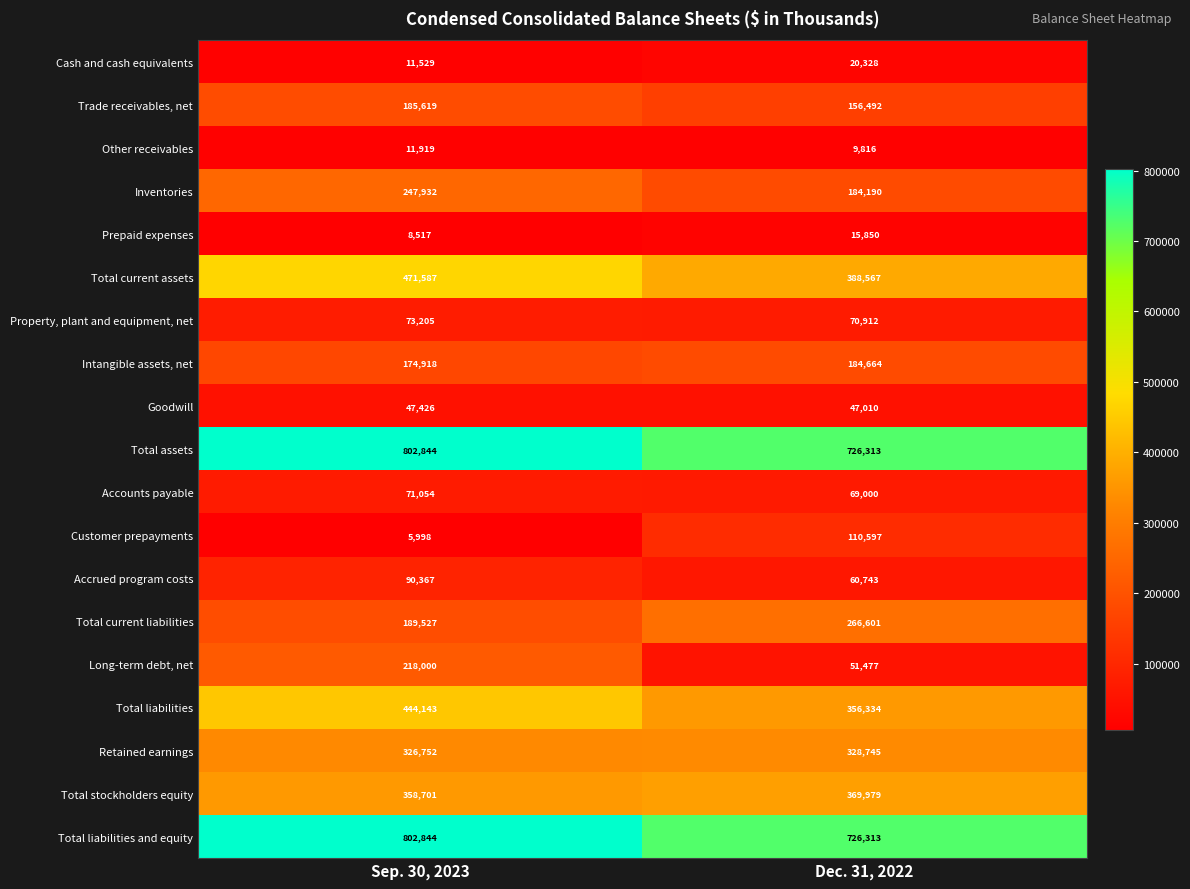

What is the approximate value of Total assets at Sep. 30, 2023, to the nearest 50?

802850